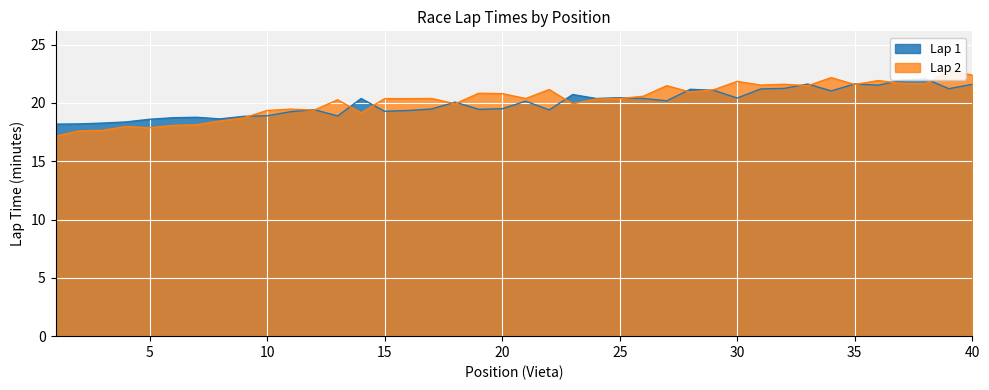

Rank the series by their average value, from highest to lowest.

Lap 2, Lap 1